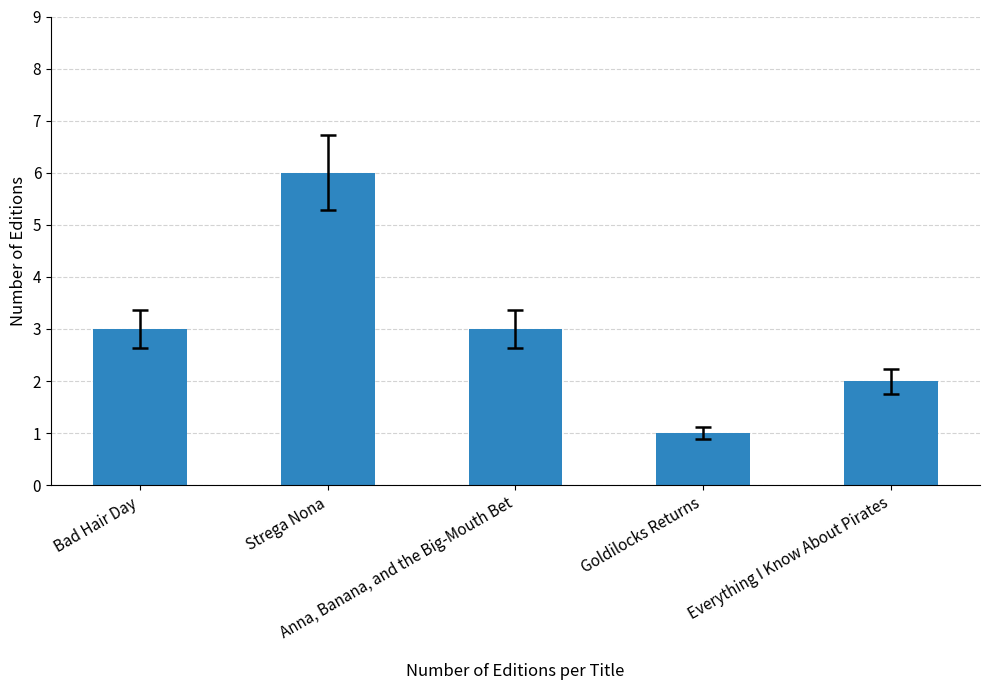

What is the minimum value shown in the chart?

1